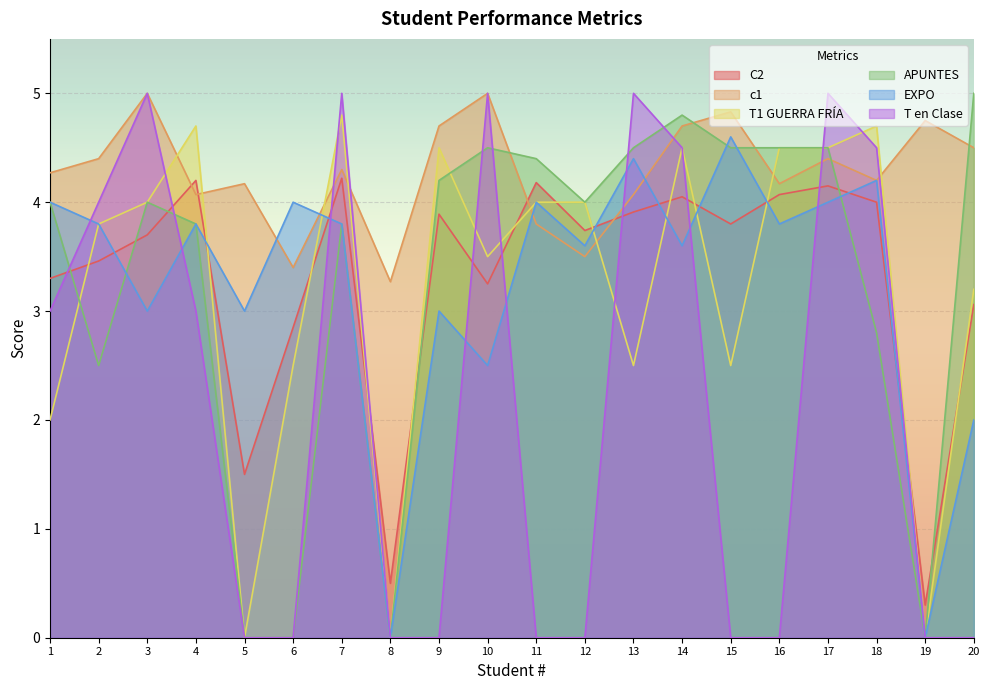

What is the average value of the APUNTES series?

3.3